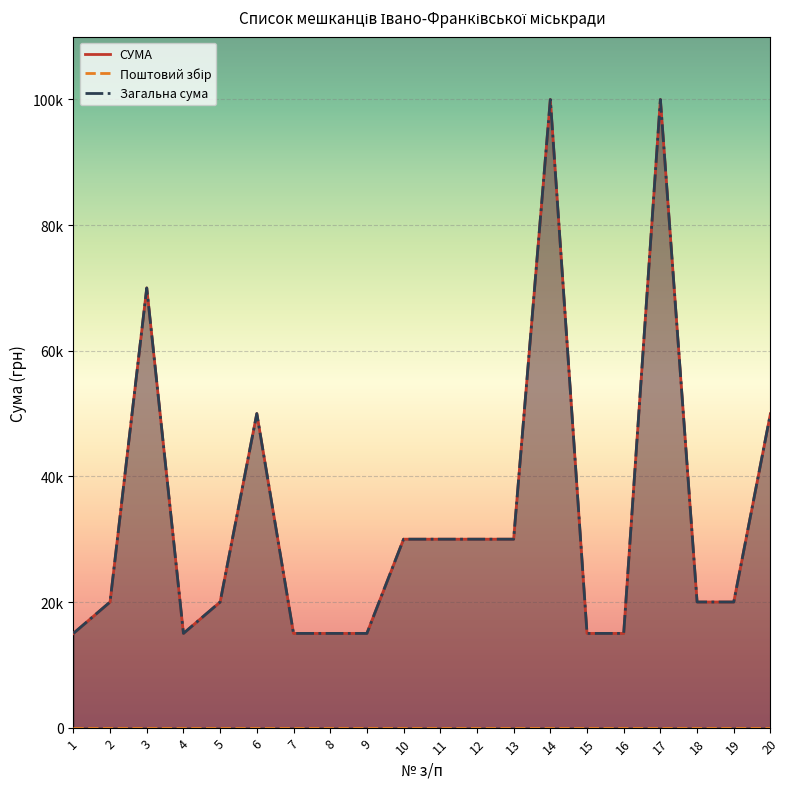

Where is the first local minimum for Загальна сума?

4